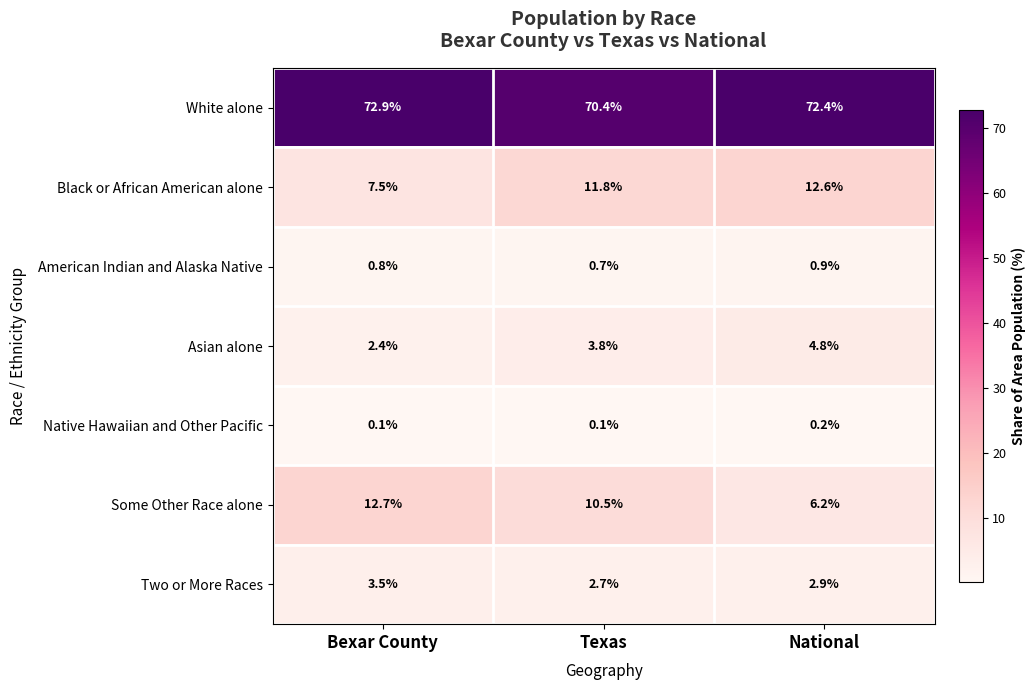

At which category does the chart reach its peak across all series?

Bexar County